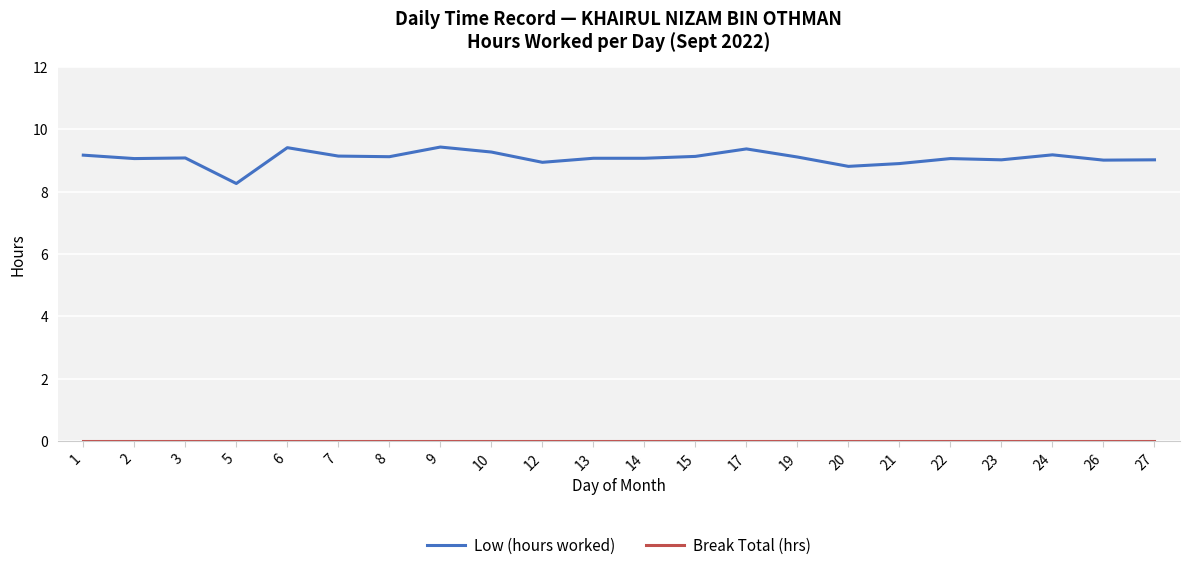

Where is Low (hours worked) nearest to the value 8?

5